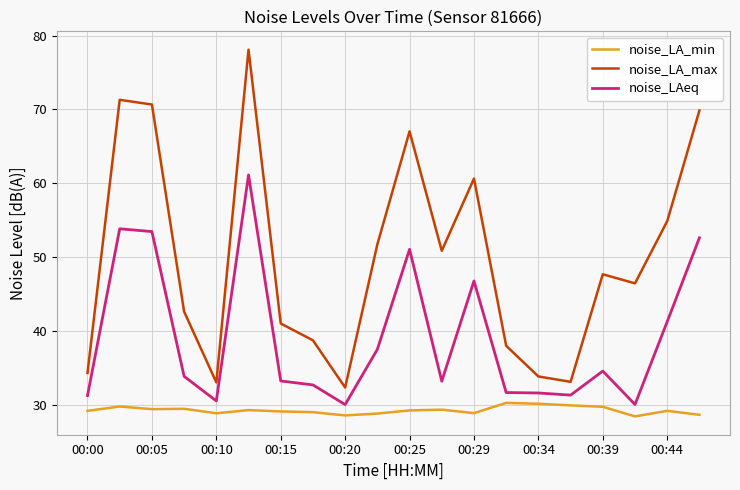

Rank the series by their average value, from highest to lowest.

noise_LA_max, noise_LAeq, noise_LA_min